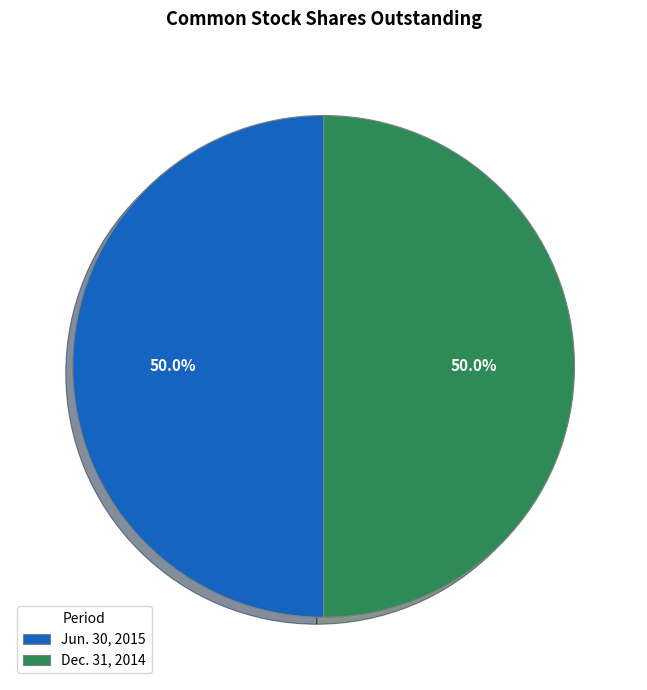

What is the ratio of the value at Jun. 30, 2015 to the value at Dec. 31, 2014?

1.0